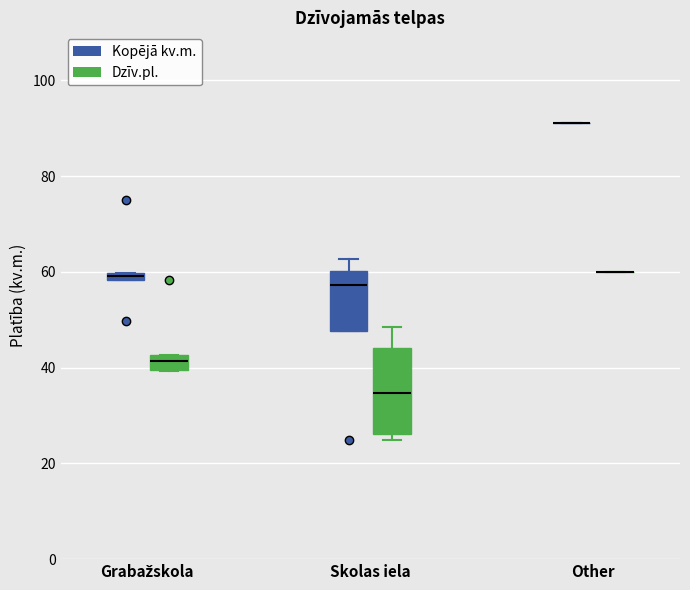

Which box is the tallest, from its lower edge to its upper edge?

Skolas iela (Dzīv.pl.)